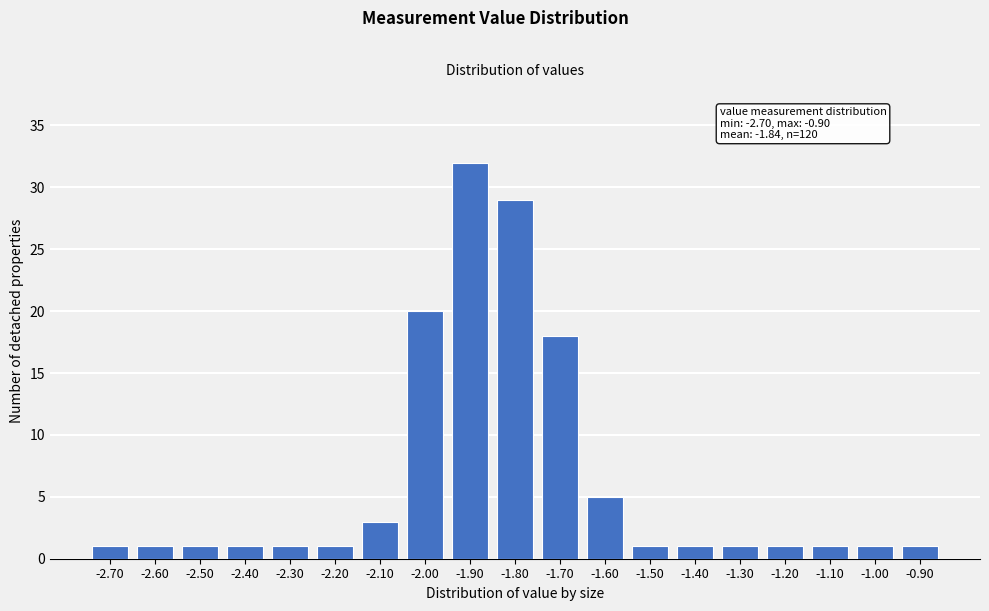

Reading left to right, what are all the values shown in this chart?

-2.70=1	-2.60=1	-2.50=1	-2.40=1	-2.30=1	-2.20=1	-2.10=3	-2.00=20	-1.90=32	-1.80=29	-1.70=18	-1.60=5	-1.50=1	-1.40=1	-1.30=1	-1.20=1	-1.10=1	-1.00=1	-0.90=1